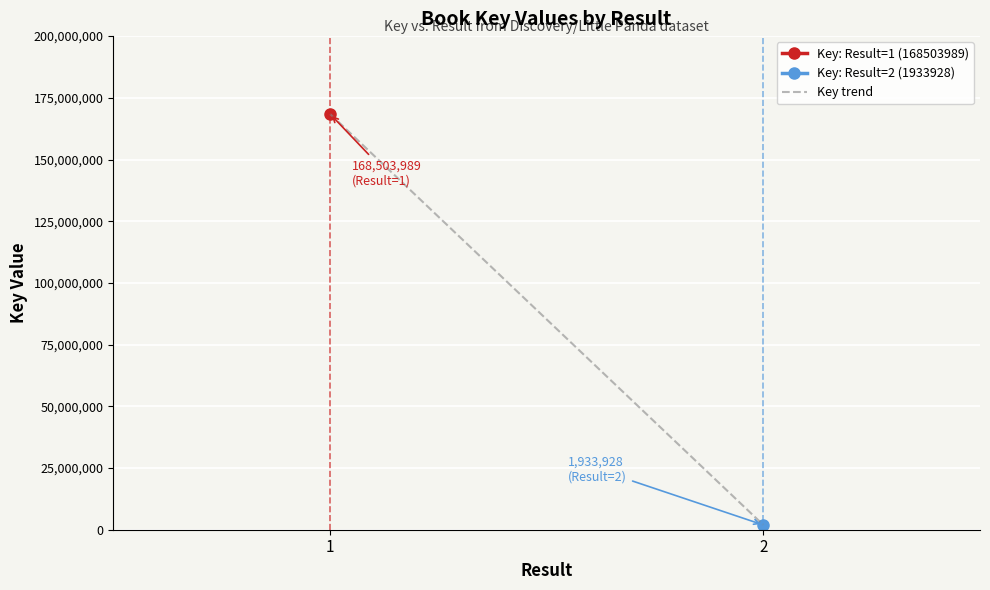

Read the value at 2.

1933928